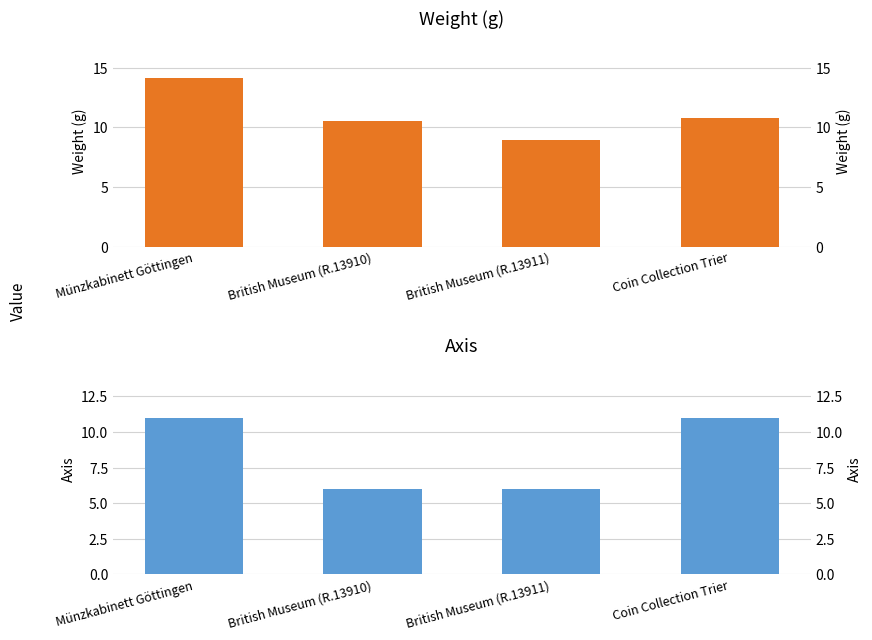

What is the lowest value of the weight series?

8.9